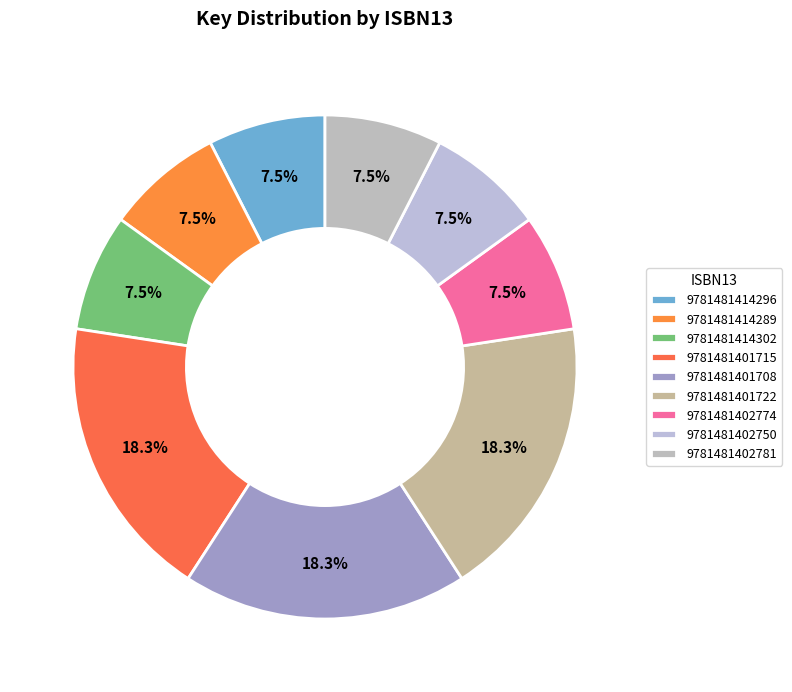

Count the number of slices in the pie.

9